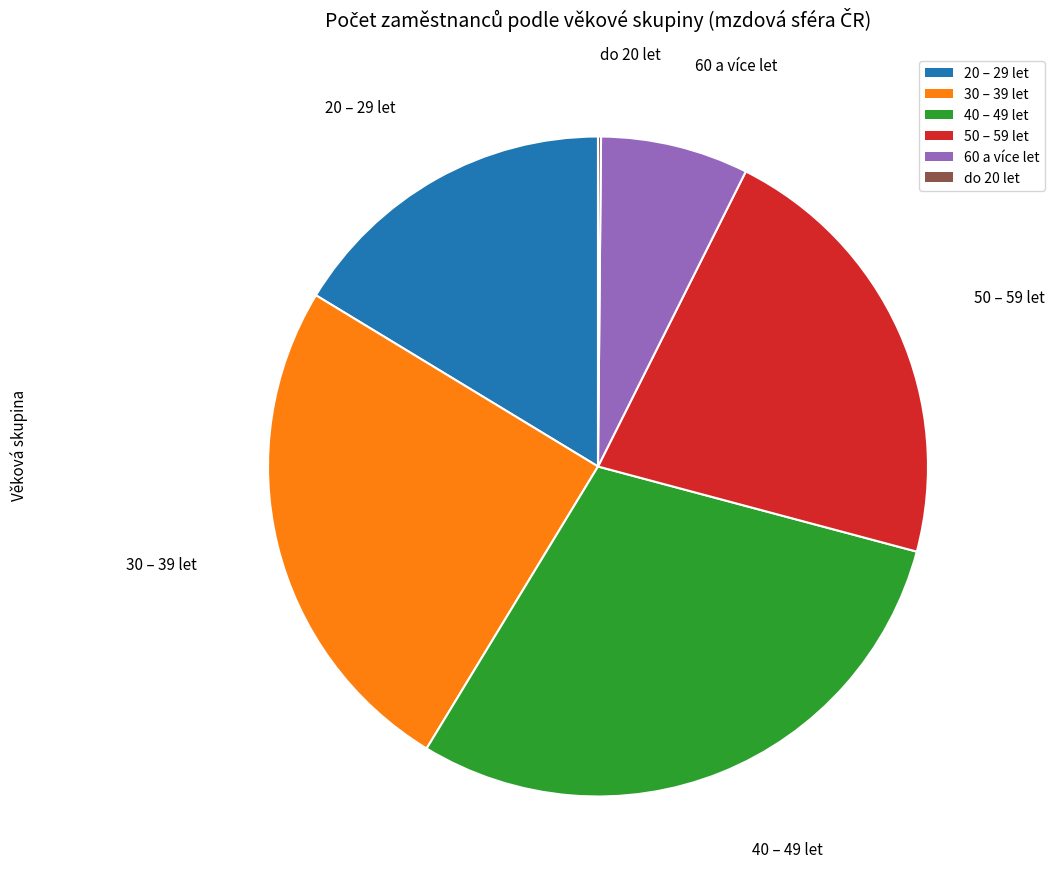

Does 50 – 59 let represent more than half of the total?

No